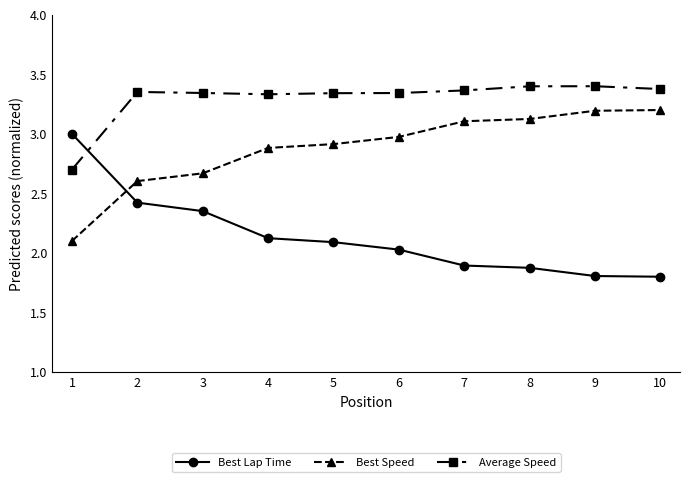

The value of Best Lap Time at 1 is 3.0. True or false?

True